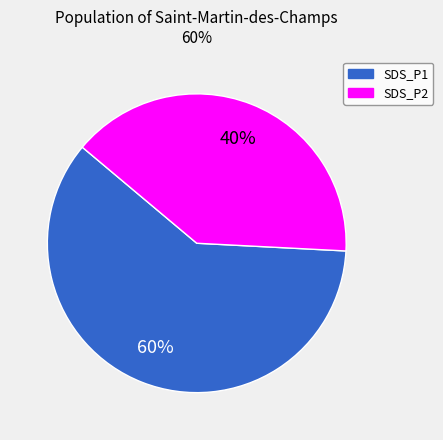

Combined, do SDS_P1 and SDS_P2 account for over 50%?

Yes